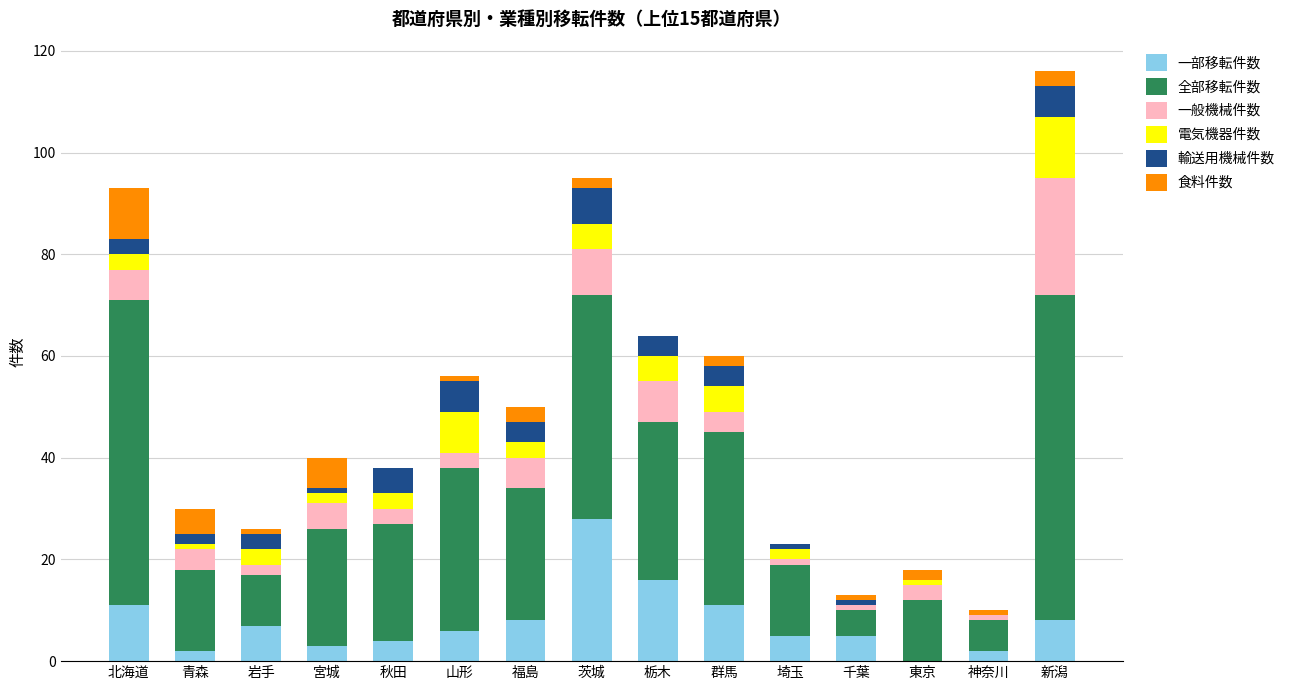

What is the highest value of the 一部移転件数 series?

28